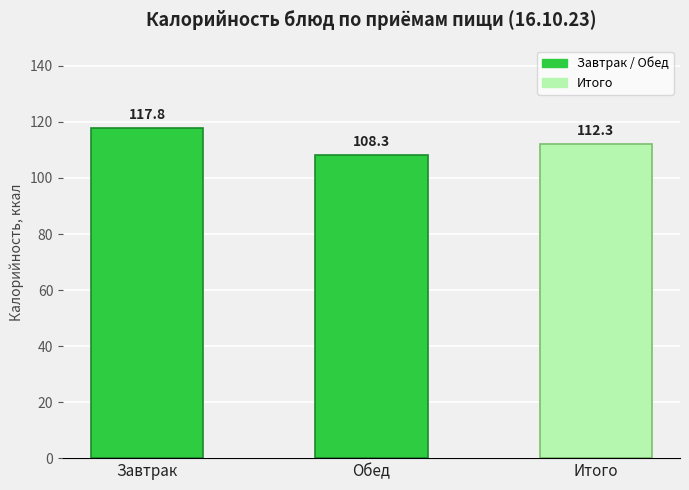

What position from the right is Итого?

1